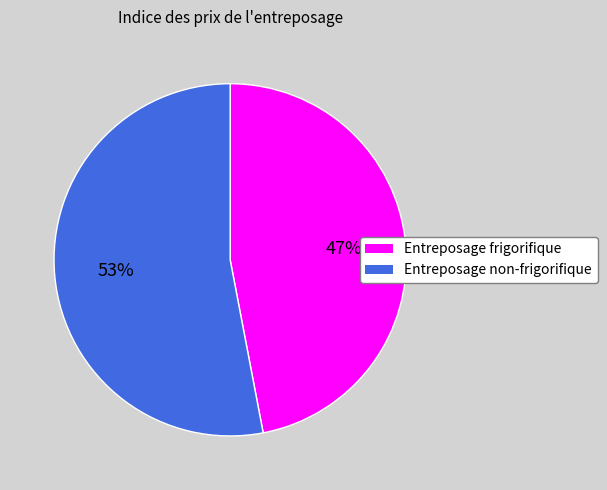

Is it true that Entreposage frigorifique is 35% of the pie?

False